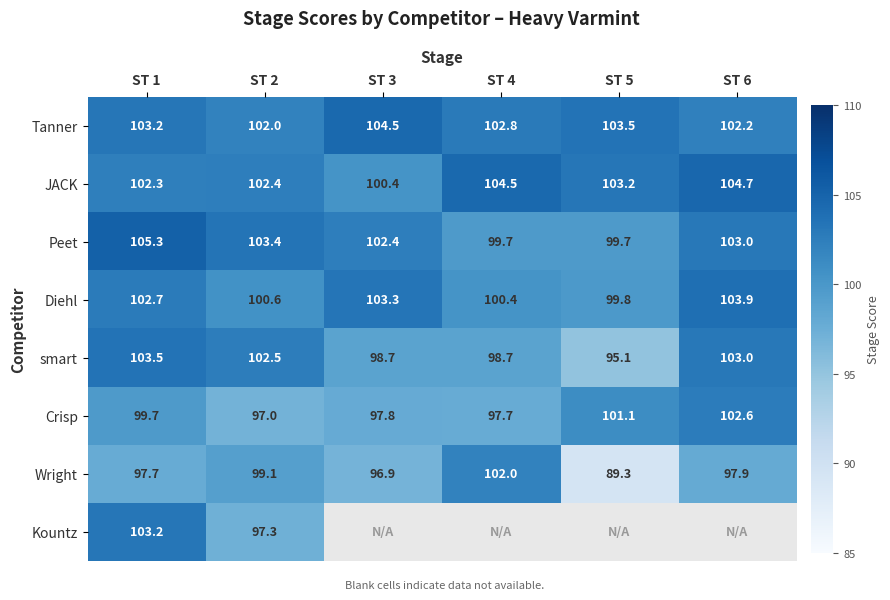

What is the sum of all Wright values?

582.9